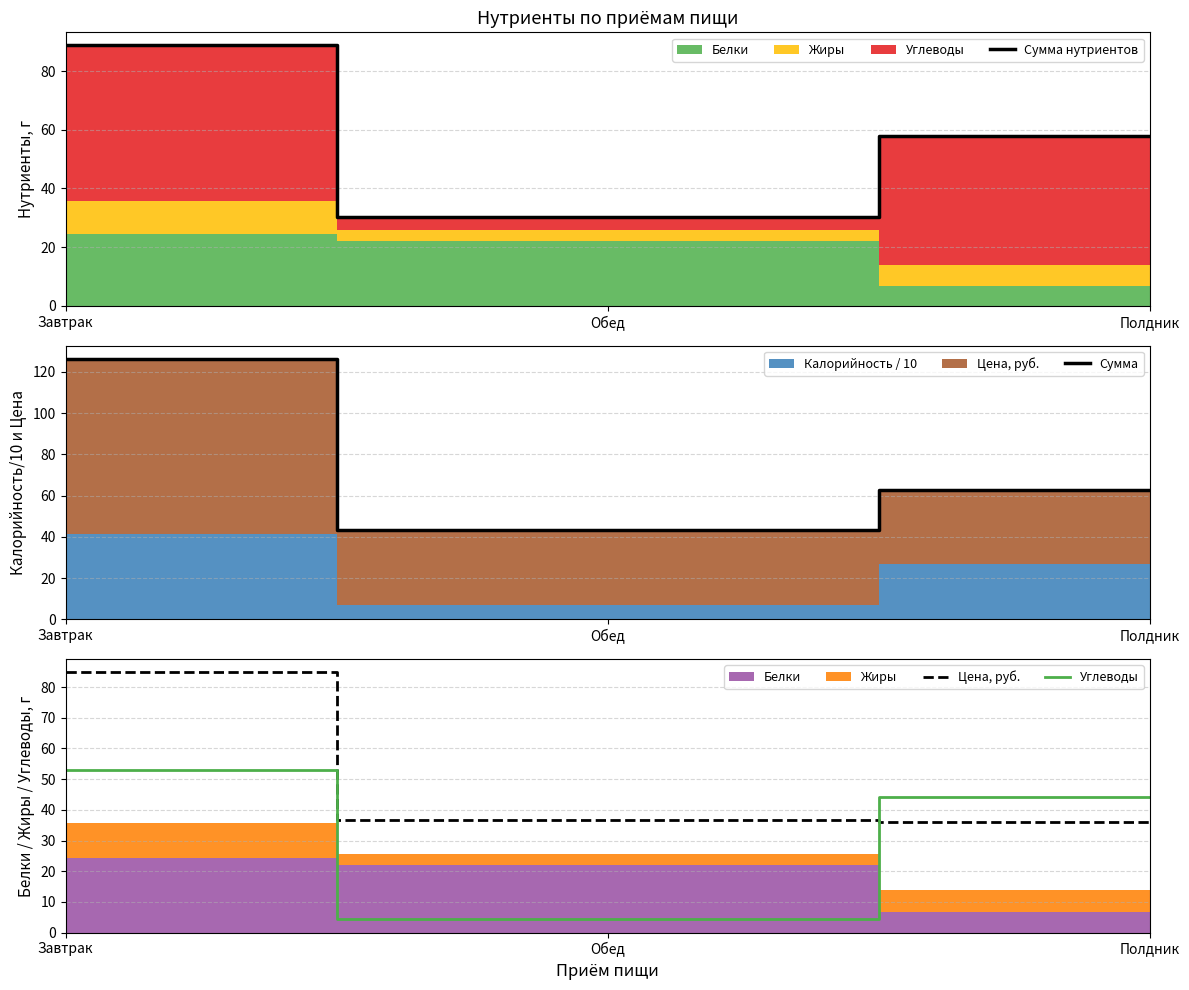

Does the chart have visible grid lines?

Yes